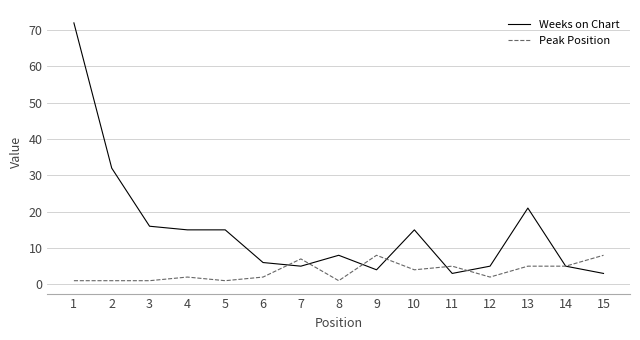

Is it true that Weeks on Chart equals 21 at 13?

True